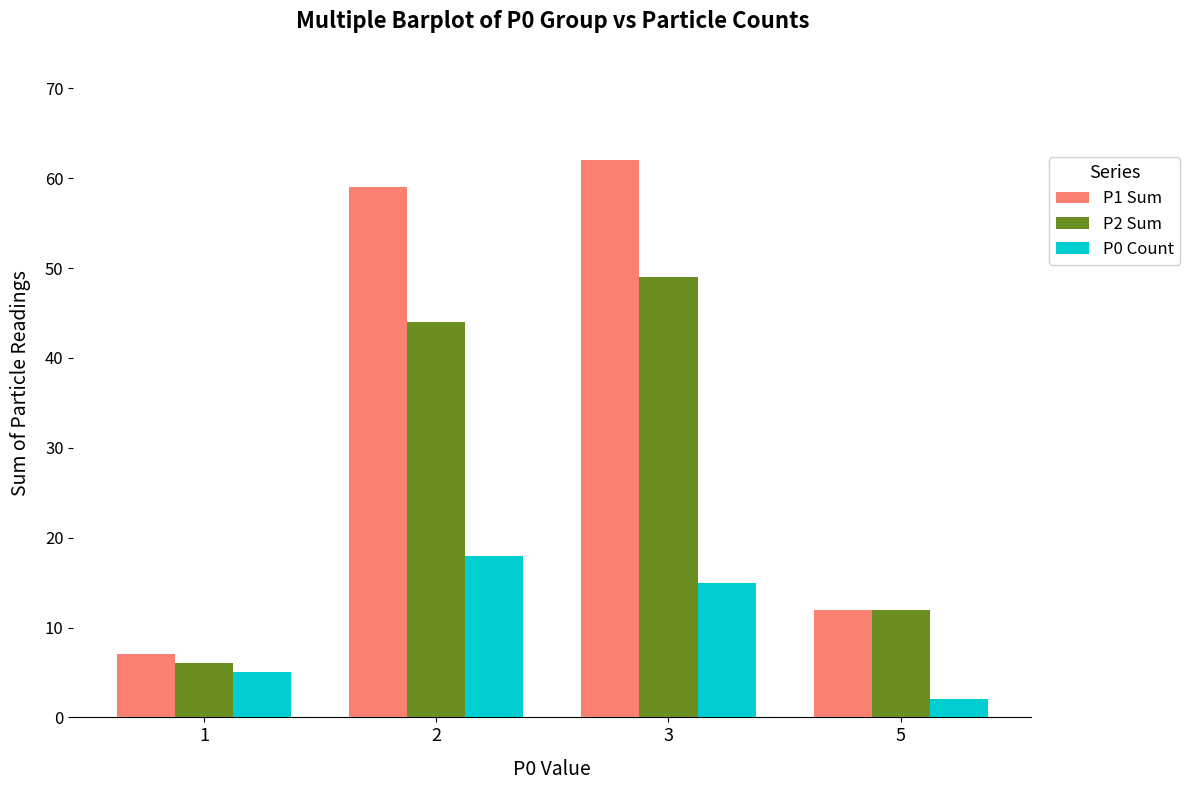

At how many categories does at least one series exceed 44?

2